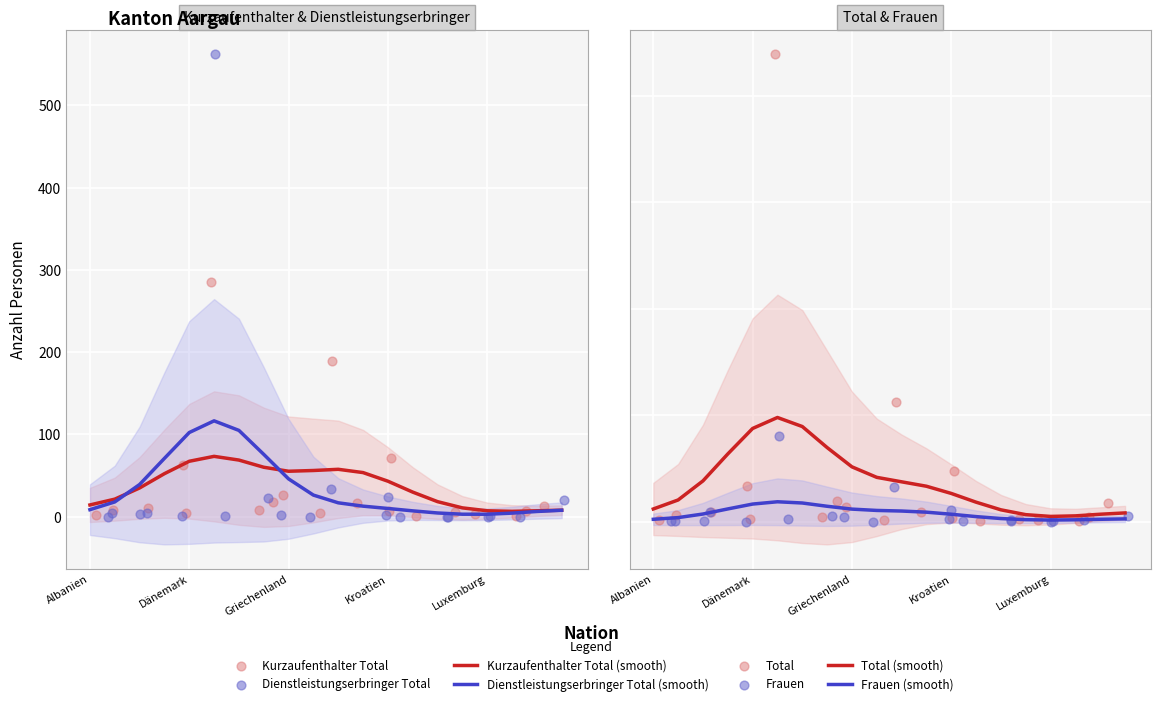

Which series has the widest spread of Y values?

Total